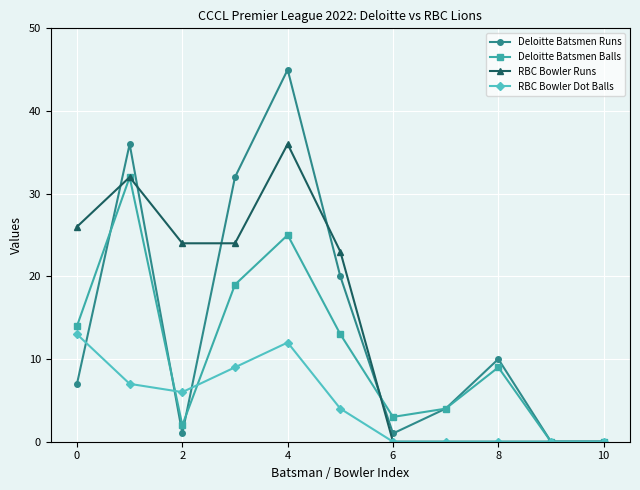

Which series has the widest spread of values?

Deloitte Batsmen Runs